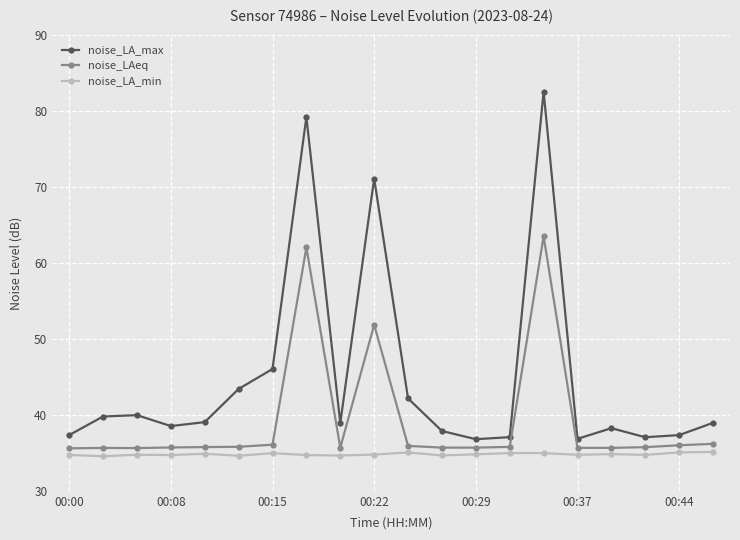

True or false: noise_LA_min has more than 2 interior local peaks.

True